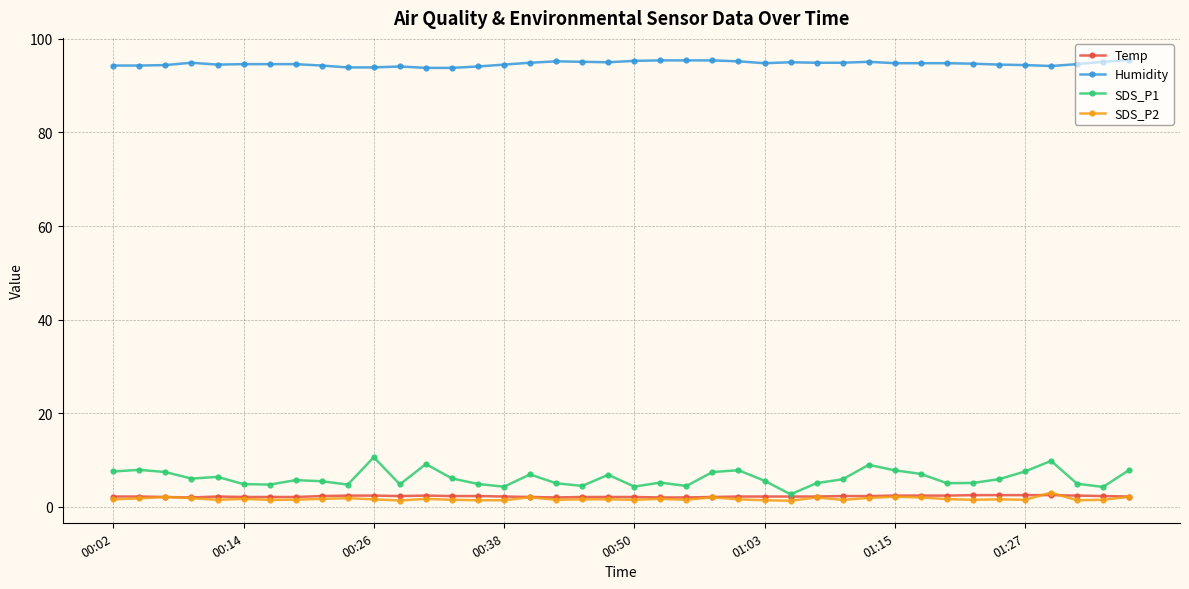

True or false: SDS_P2 has more than 0 points higher than both neighbors.

True